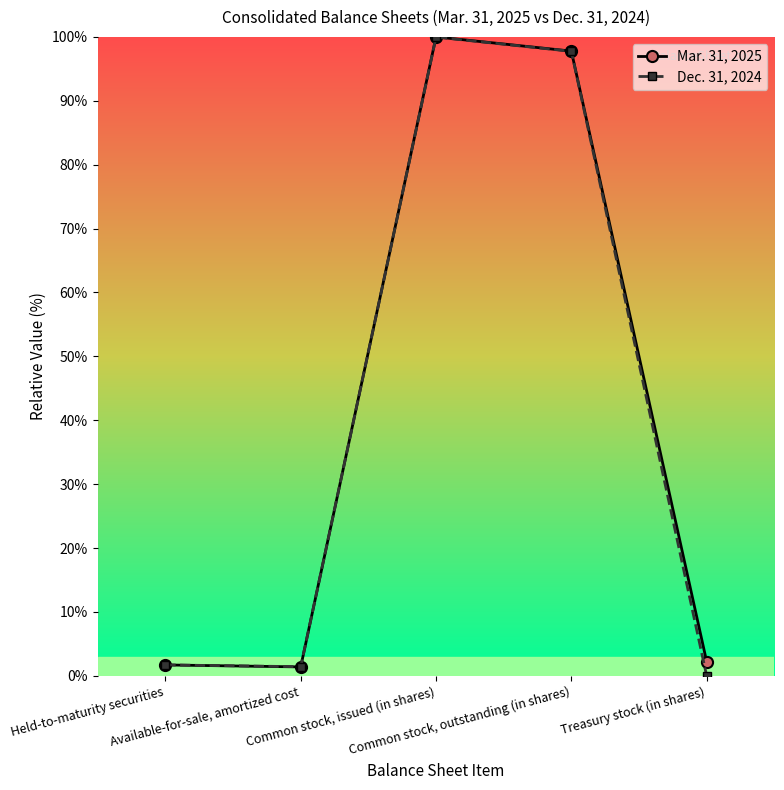

What position from the right is Available-for-sale, amortized cost?

4